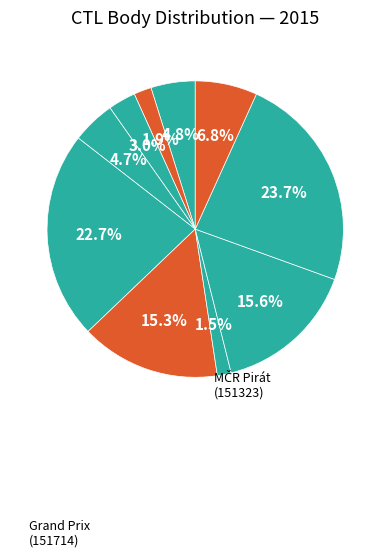

Which category has the biggest portion of the pie?

151714